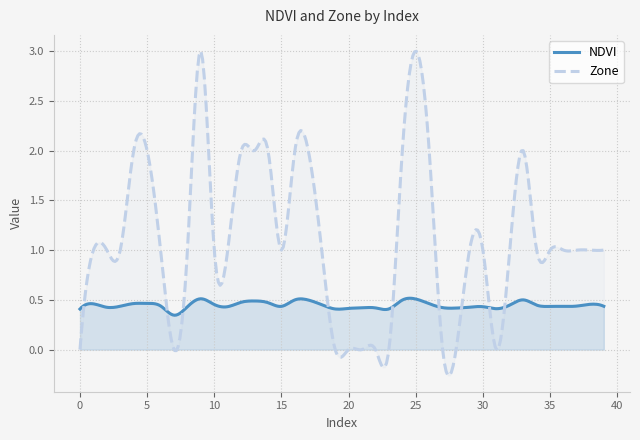

List the series in order of their overall mean, lowest first.

NDVI, Zone